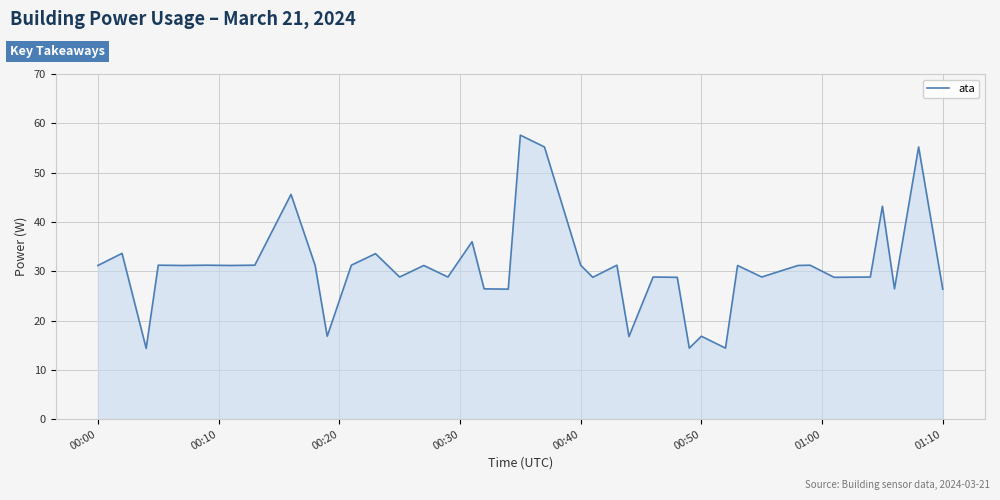

What is the sum of all values?

1226.4